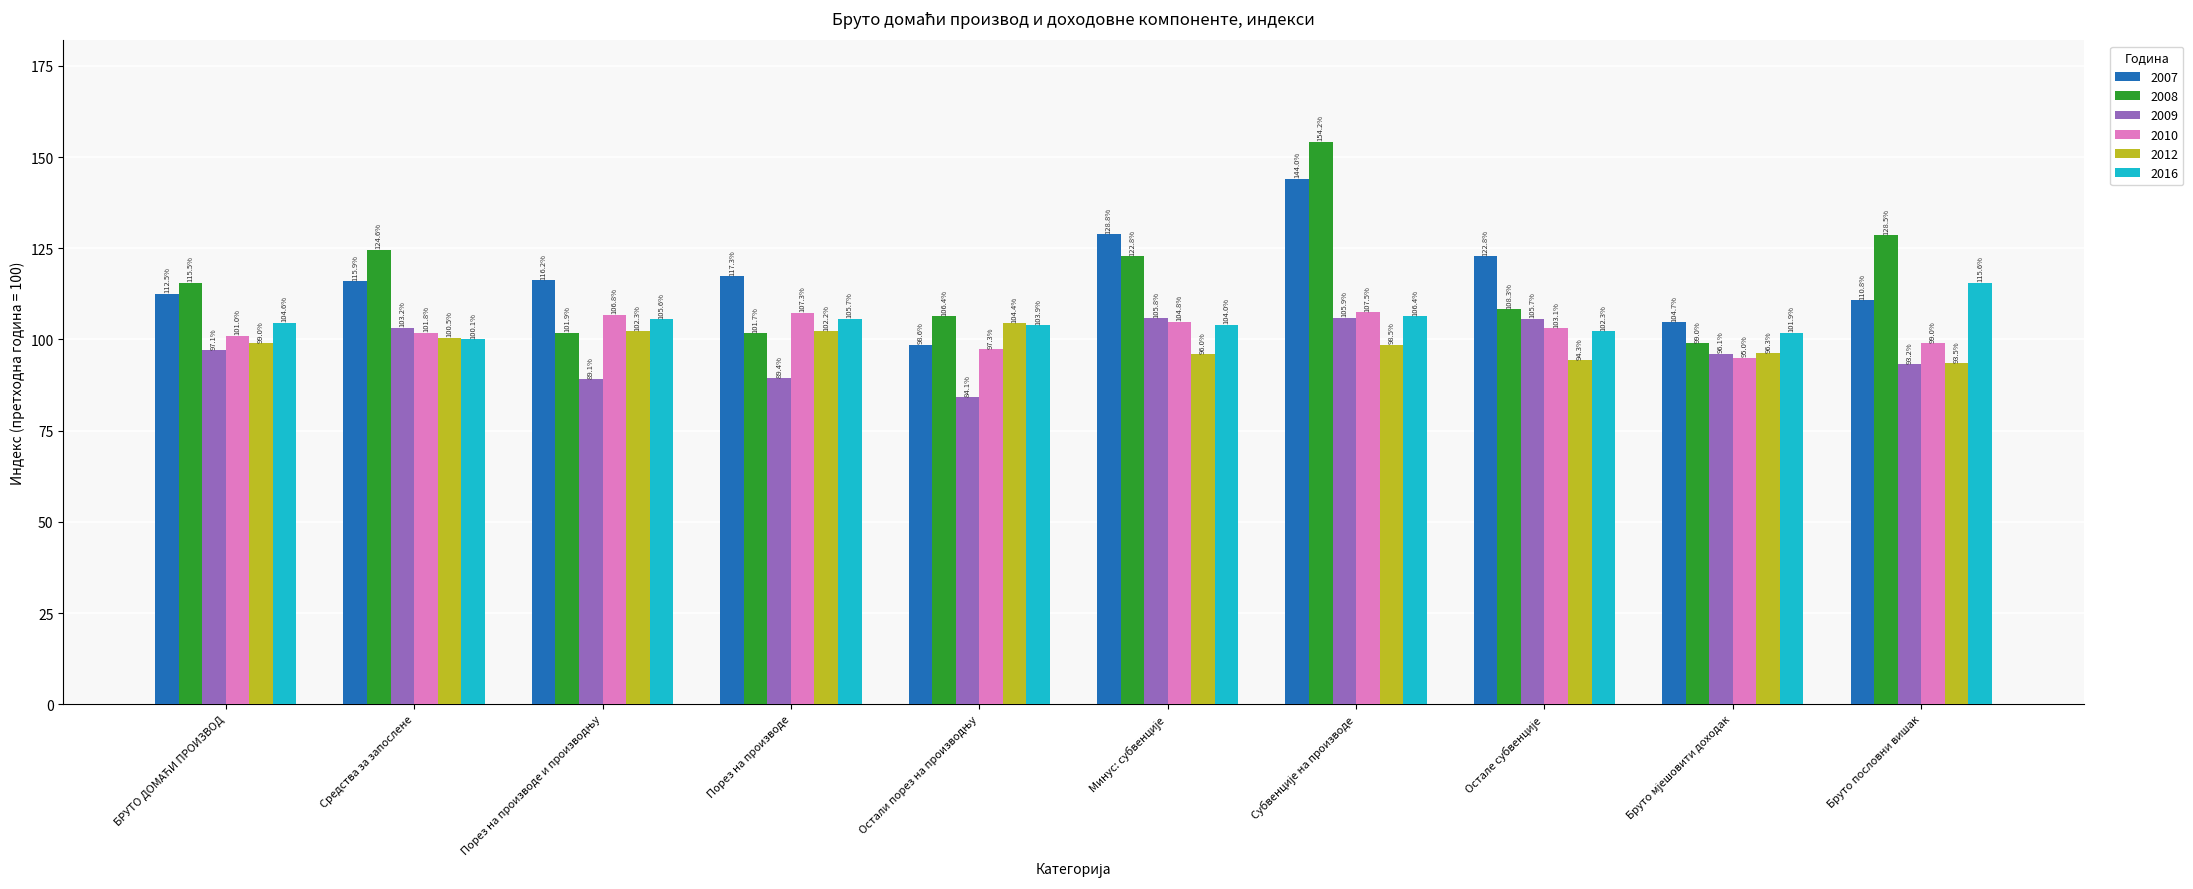

Is it true that 2007 equals 115.9 at Средства за запослене?

True